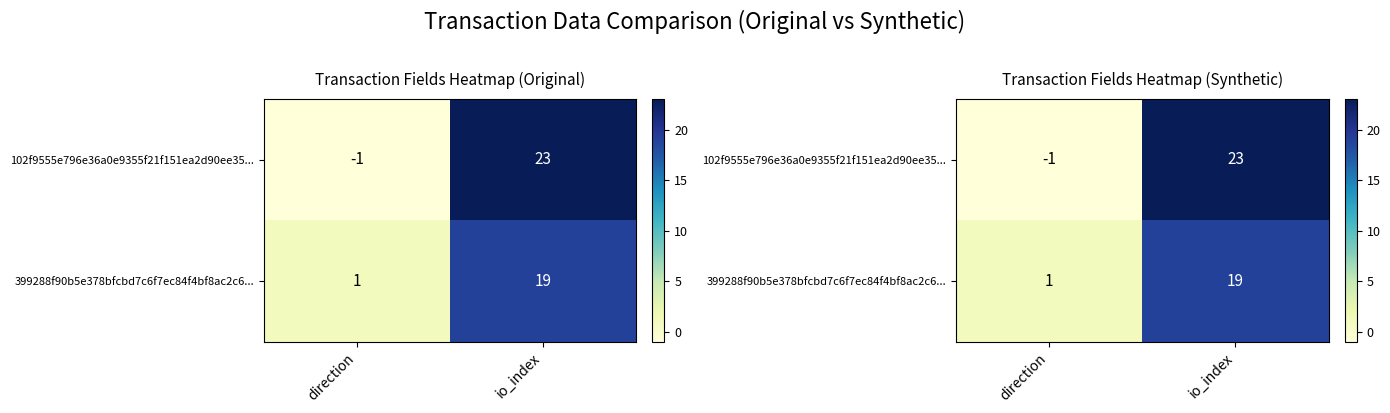

Rank the series by their maximum value, from lowest to highest.

399288f90b5e378bfcbd7c6f7ec84f4bf8ac2c6..., 102f9555e796e36a0e9355f21f151ea2d90ee35...